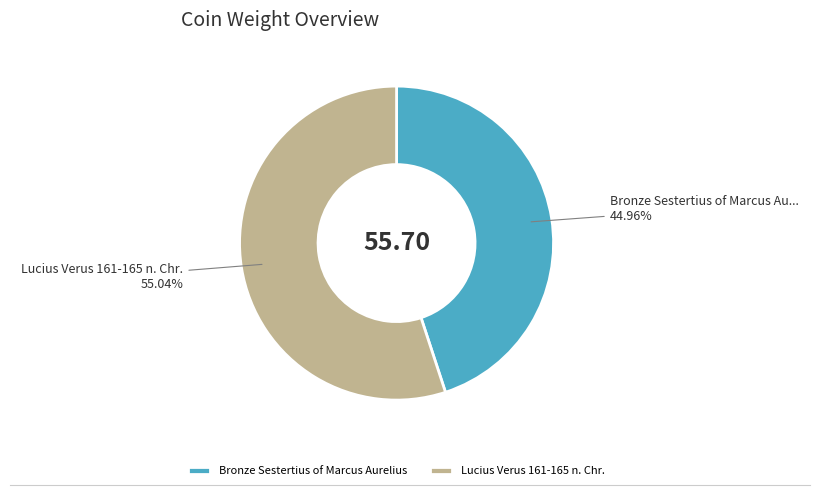

Which category has the smallest portion of the pie?

Bronze Sestertius of Marcus Aurelius